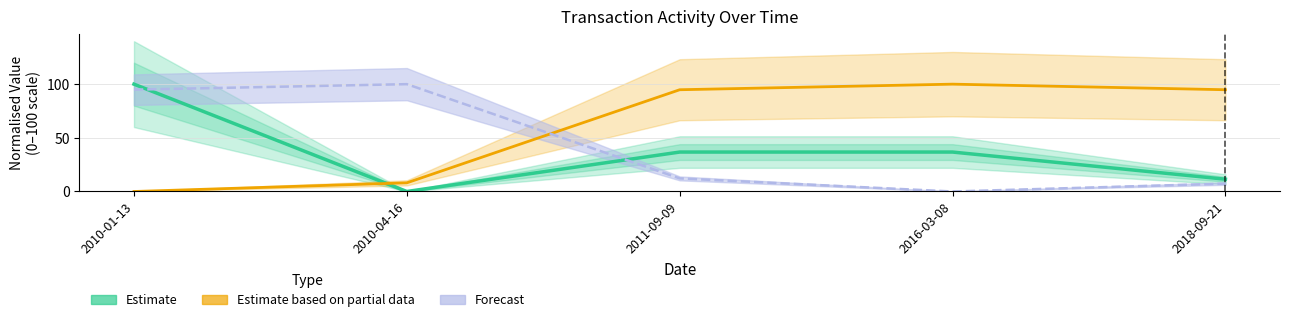

List the series in order of their peak value, lowest first.

Estimate, Estimate based on partial data, Forecast